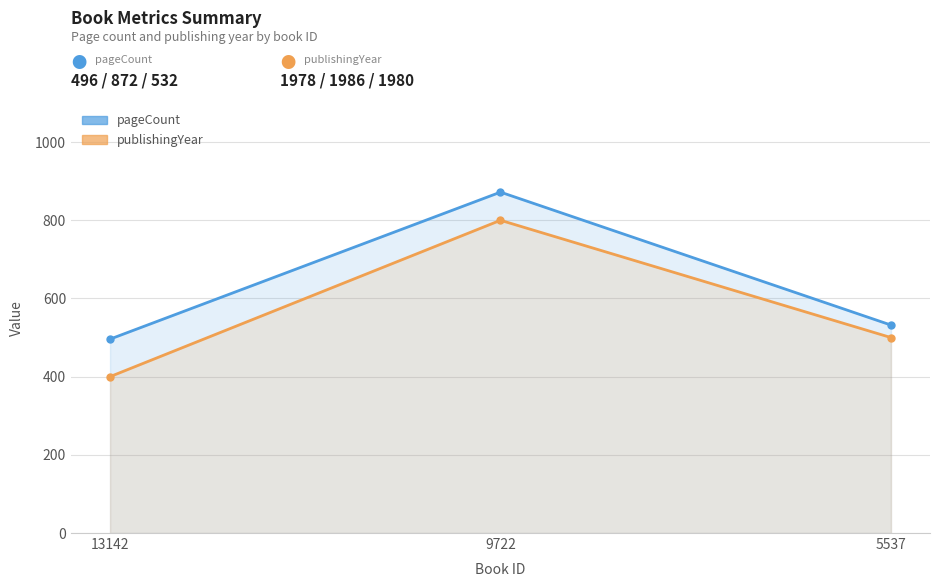

What is the difference between the second highest and minimum values in the publishingYear series?

100